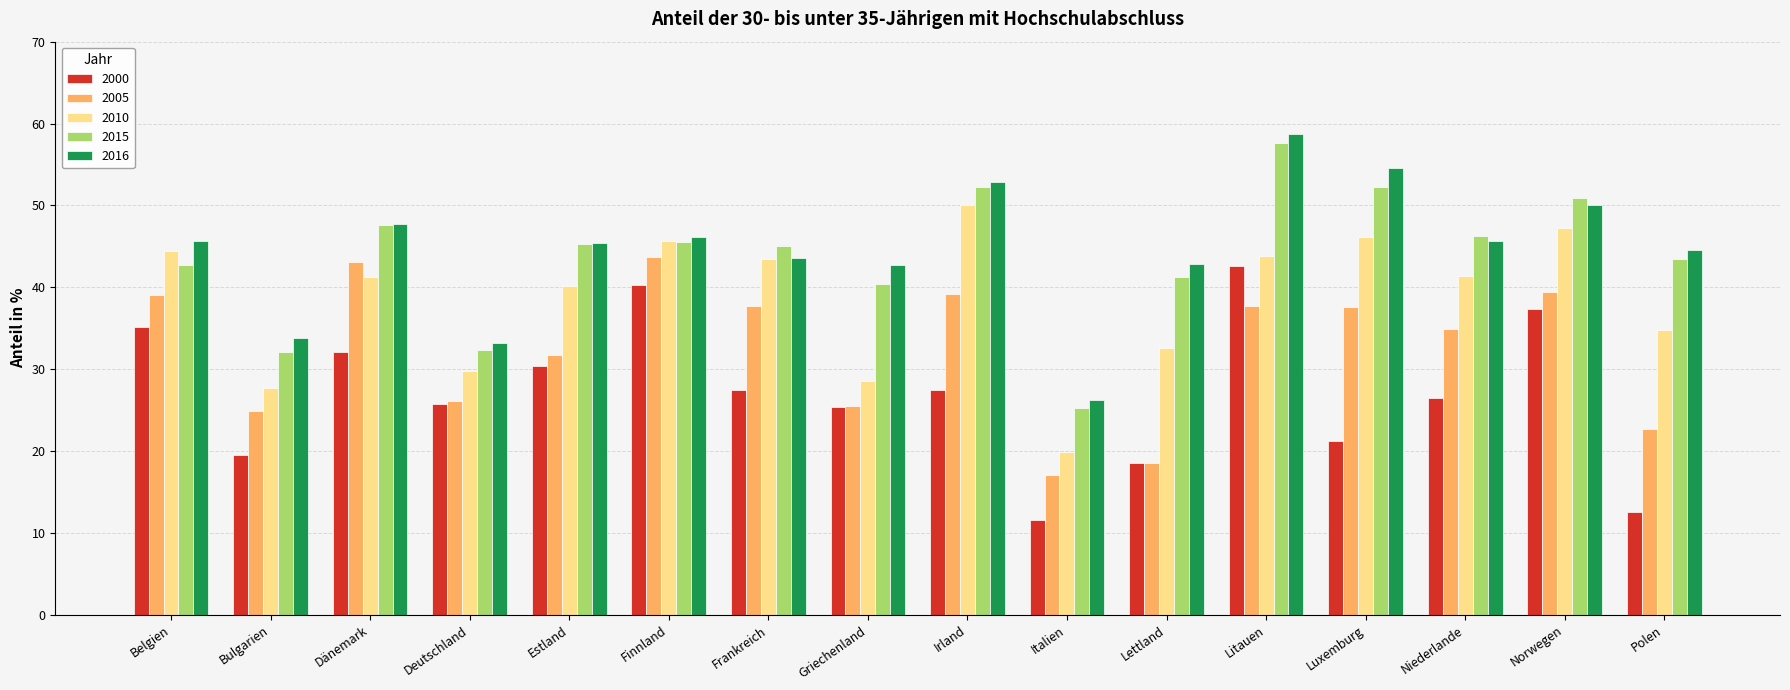

Read the 2000 value at Luxemburg.

21.2